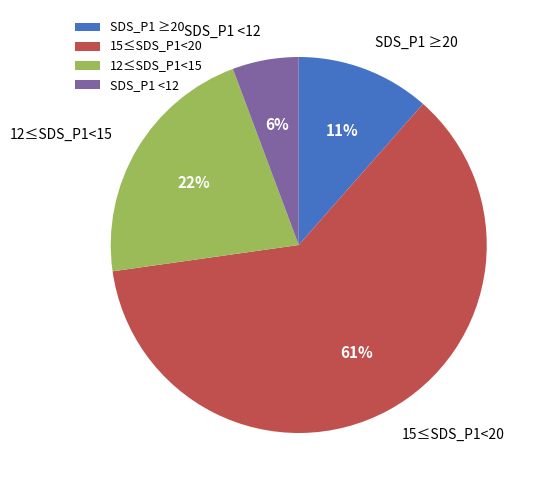

What is the smallest slice in the pie chart?

SDS_P1 <12